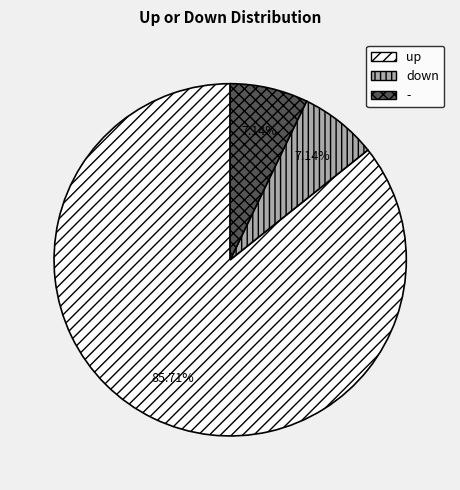

How much of the chart is everything except -?

92.9%